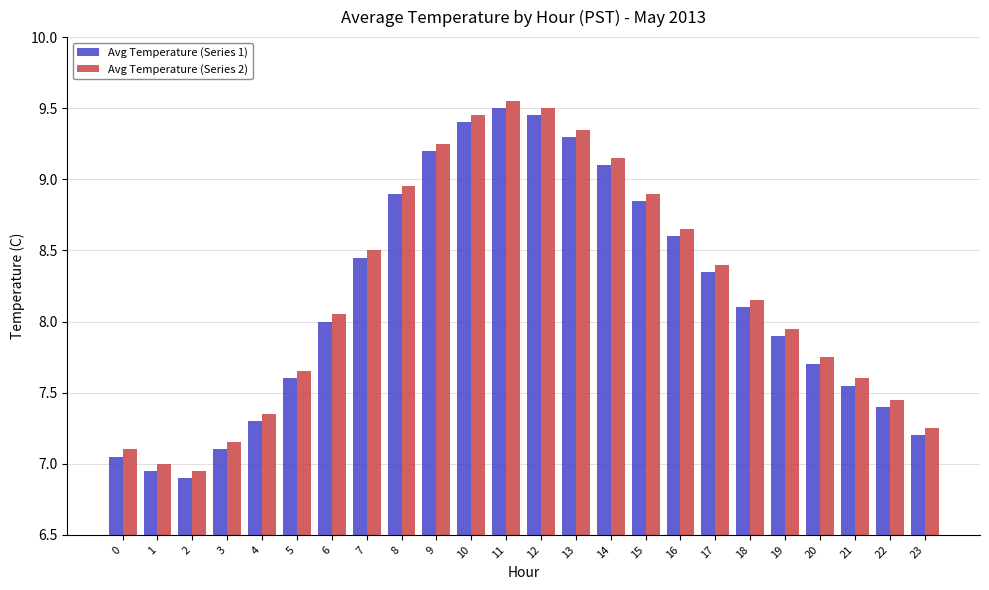

List the series in order of their overall mean, highest first.

Avg Temperature (Series 2), Avg Temperature (Series 1)